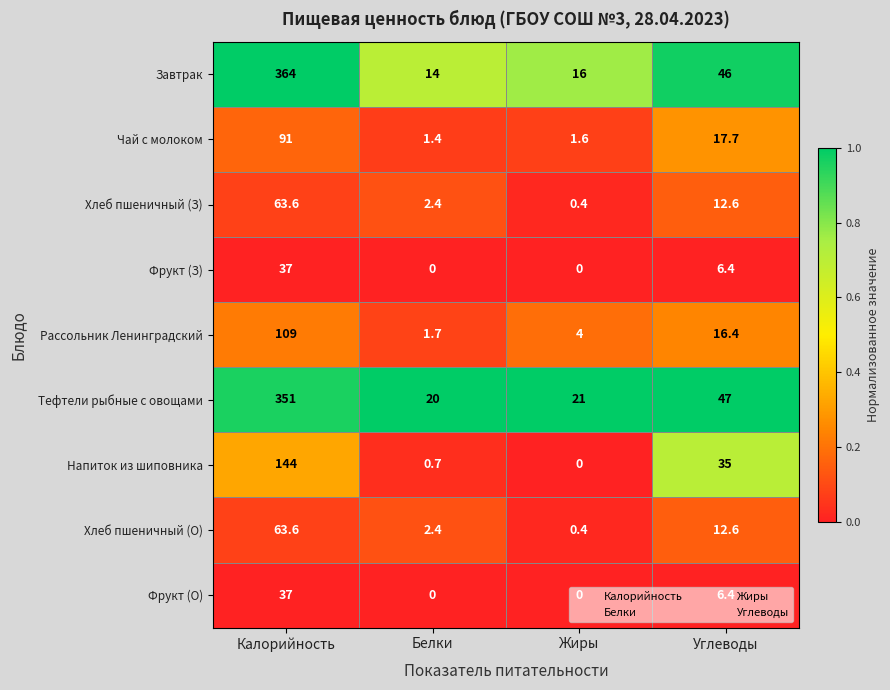

How many categories are shown in the chart?

4